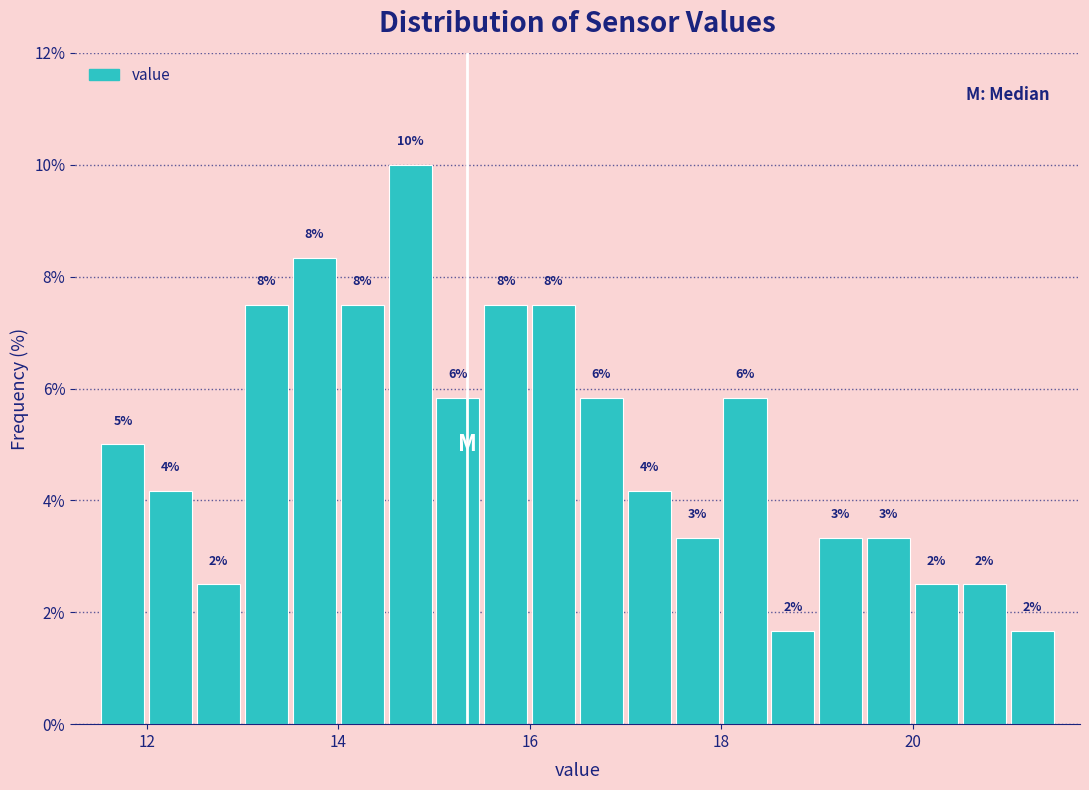

Read against the x-axis, roughly where is the centre of the tallest bar?

14.8